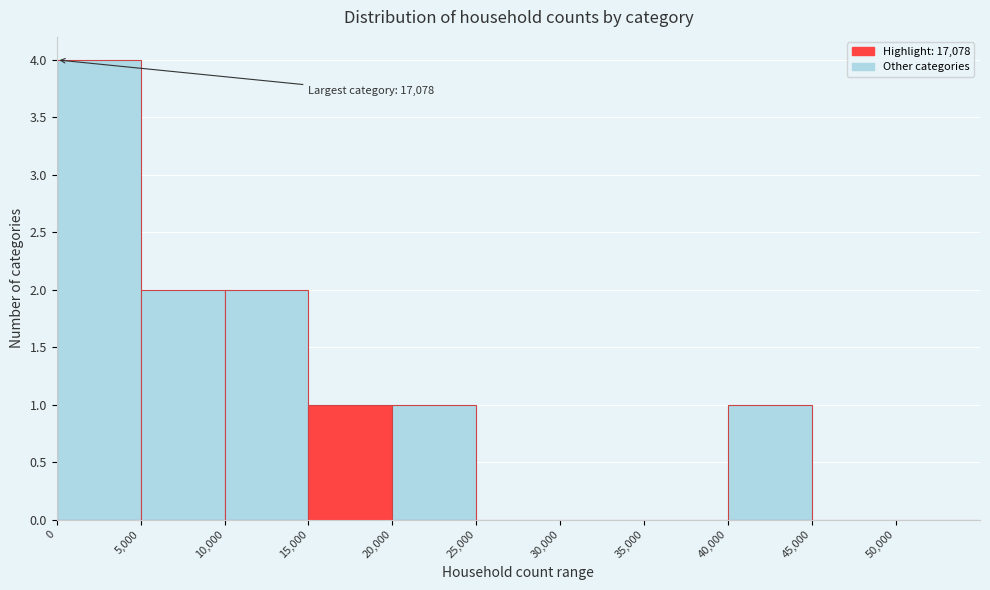

Which range on the x-axis has the tallest bar?

0 to 5000